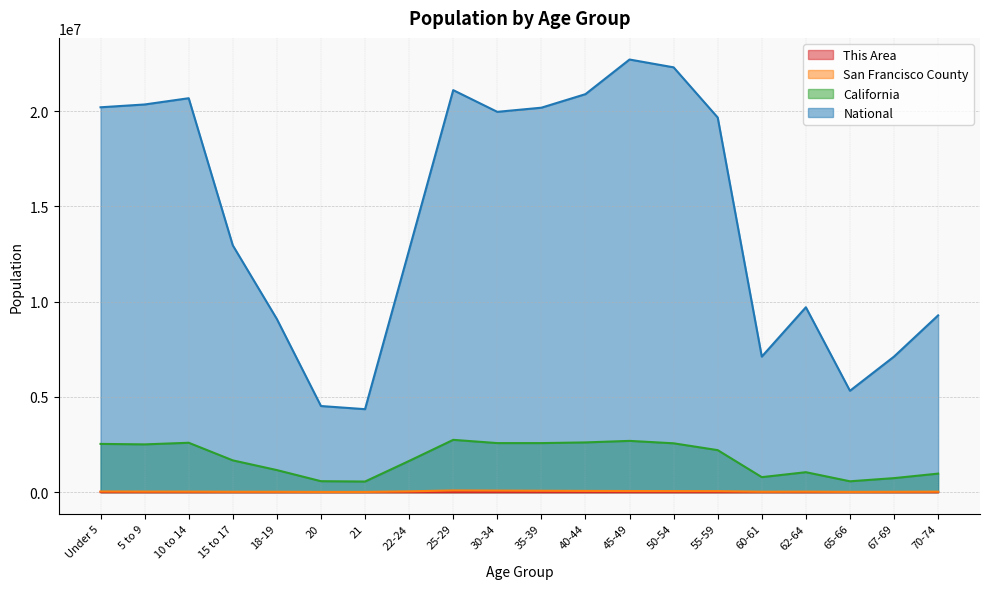

The California series shows 1636532 at 22-24. True or false?

True